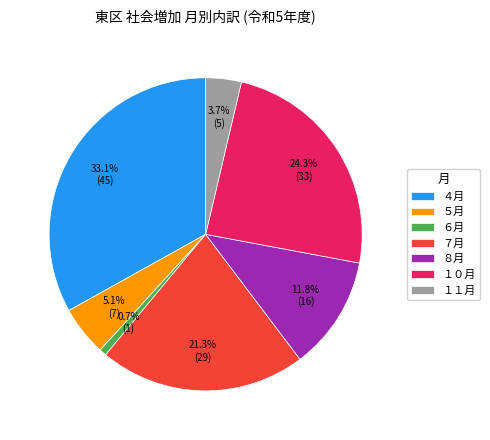

Count the number of slices in the pie.

7